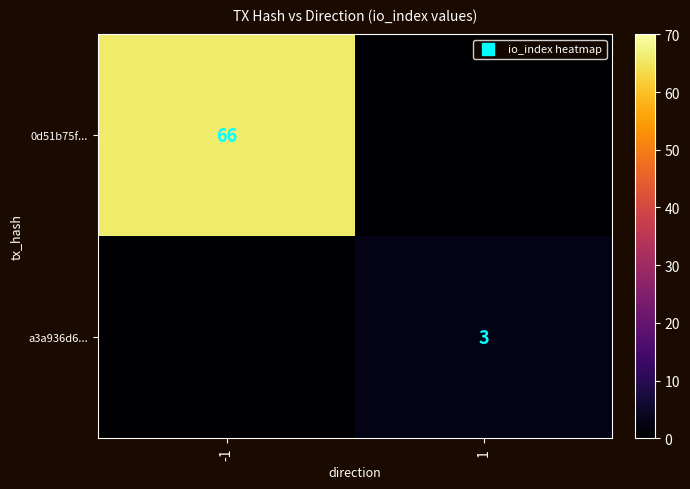

Is the value of a3a936d6... at 1 greater than the value of 0d51b75f... at 1?

Yes